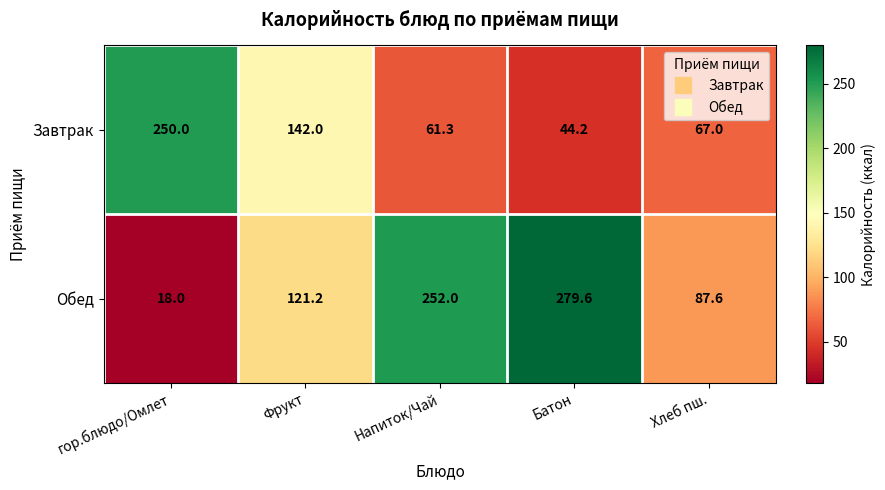

What is the difference between the highest and lowest values at гор.блюдо/Омлет?

232.0